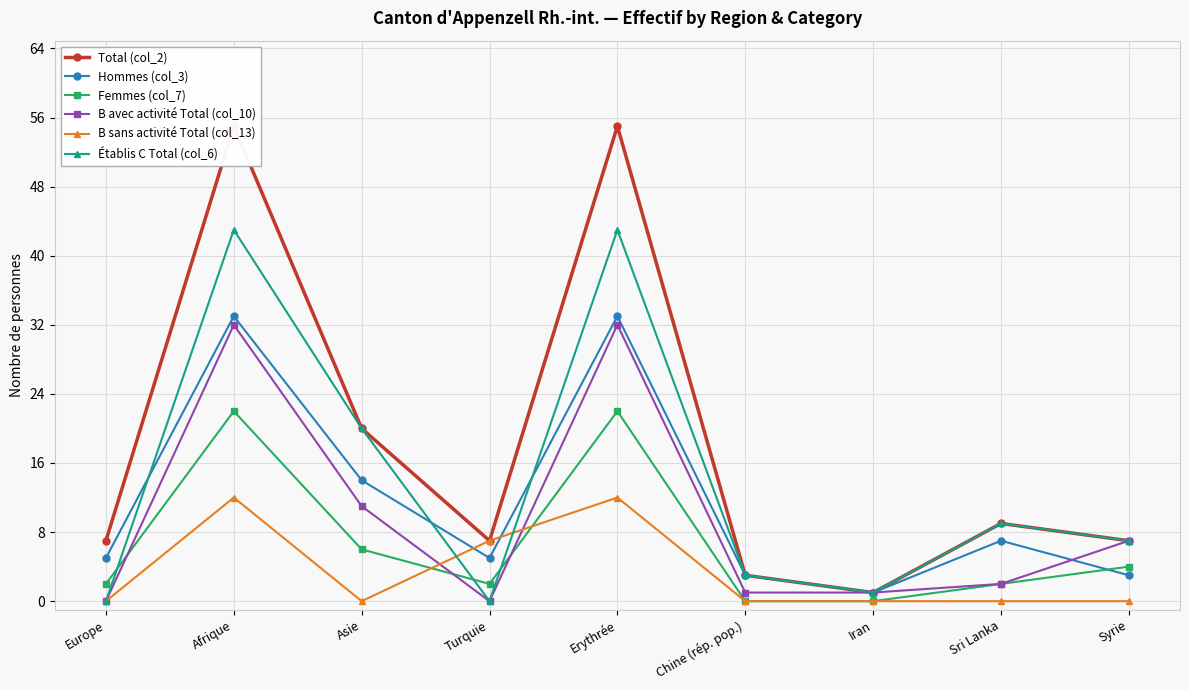

Reading left to right, what are all the values shown in this chart?

Total (col_2): 7	55	20	7	55	3	1	9	7
Hommes (col_3): 5	33	14	5	33	3	1	7	3
Femmes (col_7): 2	22	6	2	22	0	0	2	4
B avec activité Total (col_10): 0	32	11	0	32	1	1	2	7
B sans activité Total (col_13): 0	12	0	7	12	0	0	0	0
Établis C Total (col_6): 0	43	20	0	43	3	1	9	7